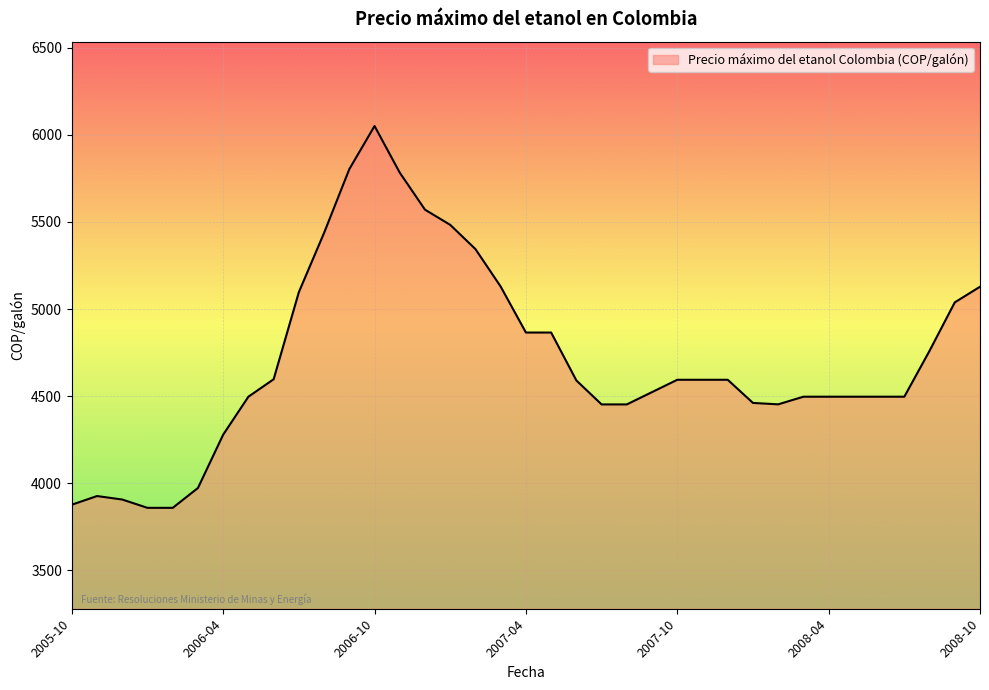

What is the difference between the maximum and minimum values?

2190.8